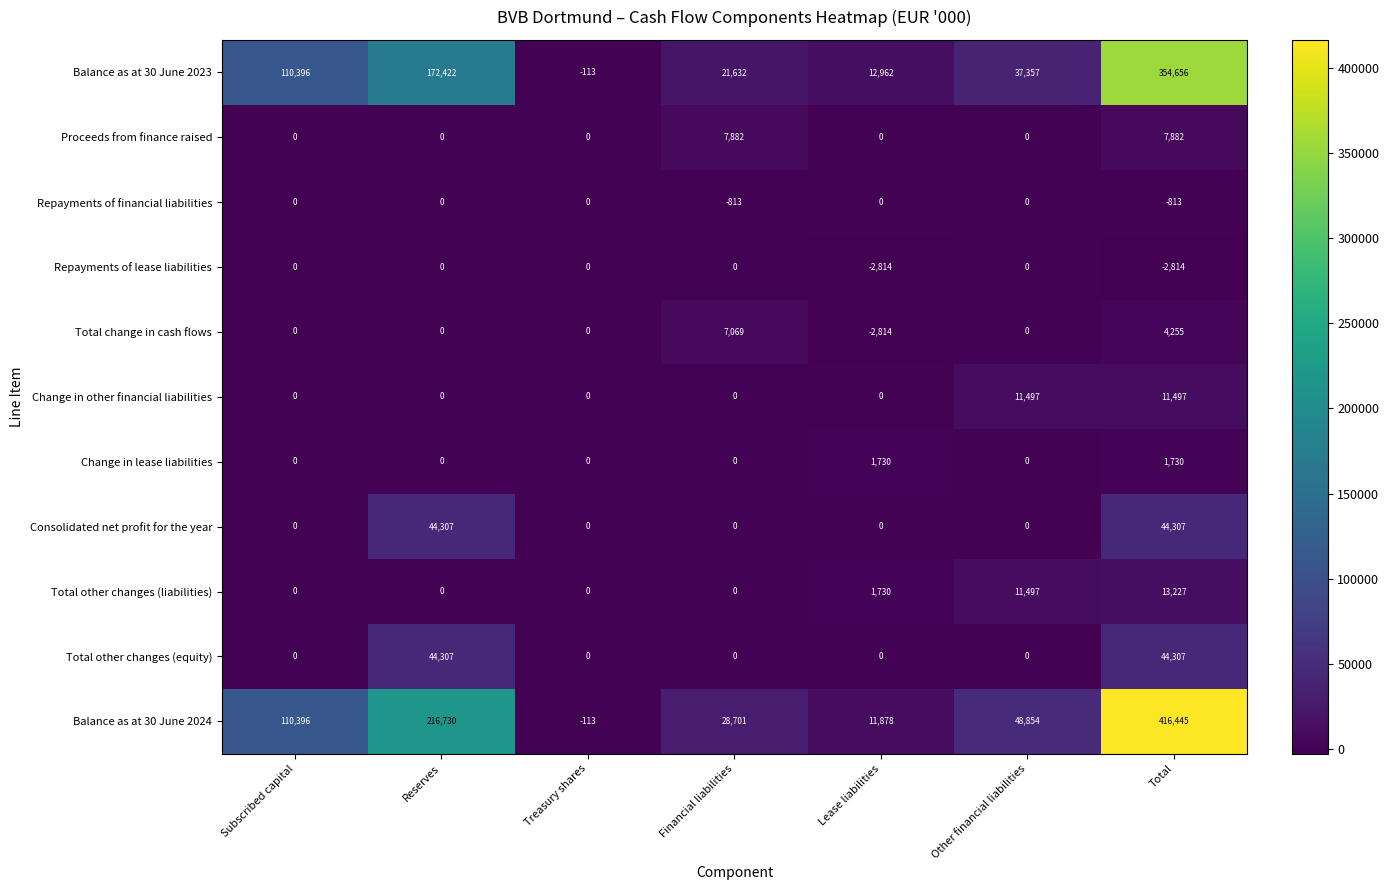

What is the greatest value displayed?

416445